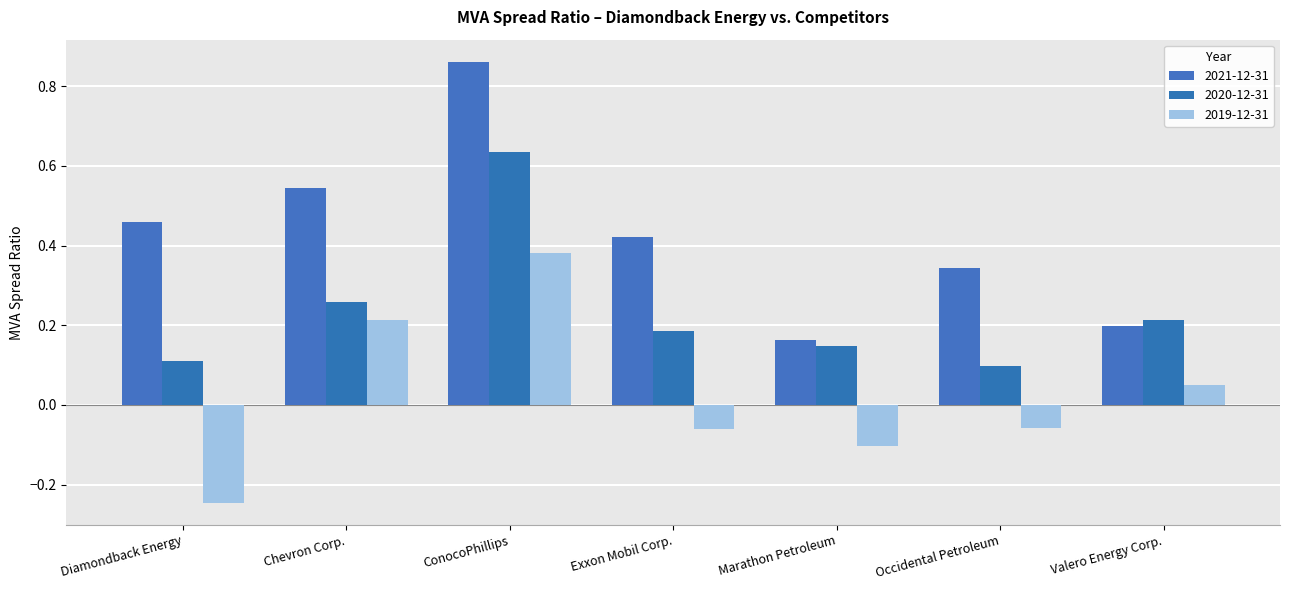

The value of 2021-12-31 at Occidental Petroleum is 0.3. True or false?

True